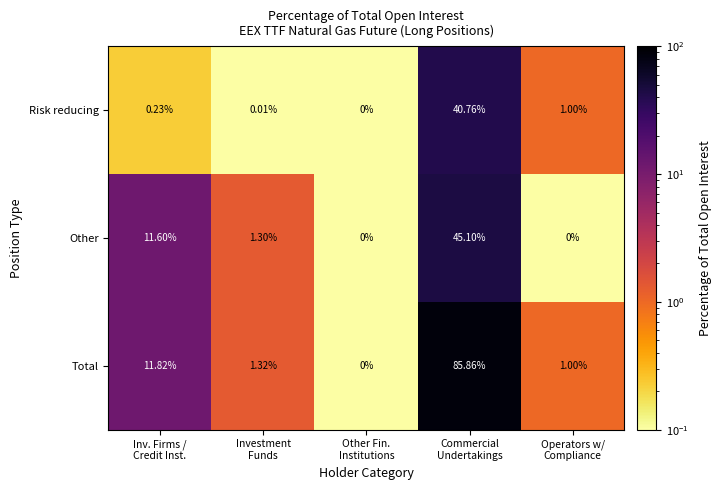

Which series has the largest total across all categories?

Total